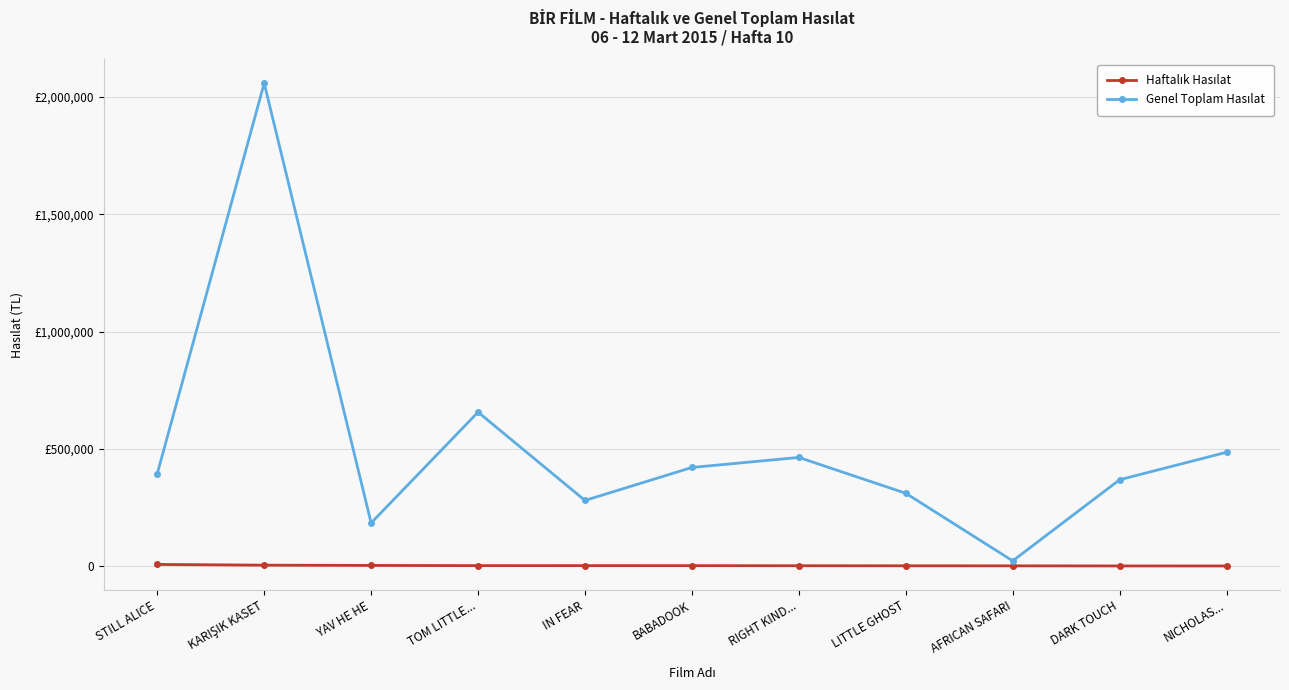

Does the chart have visible grid lines?

Yes